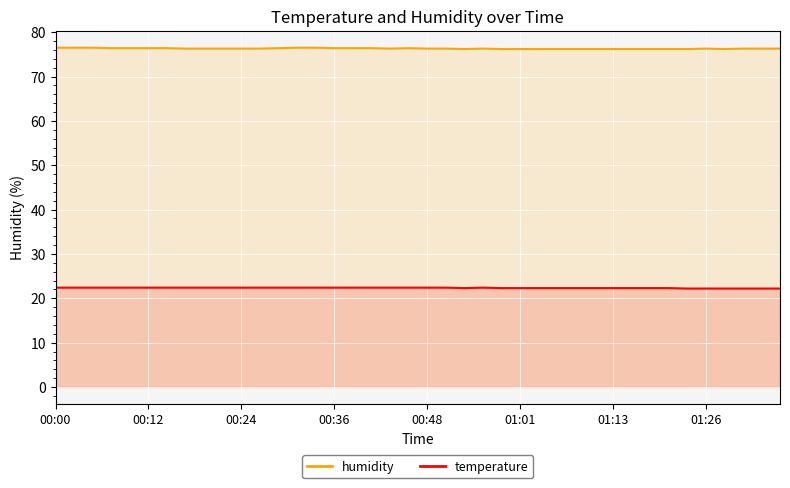

How many lines are shown in the chart?

2